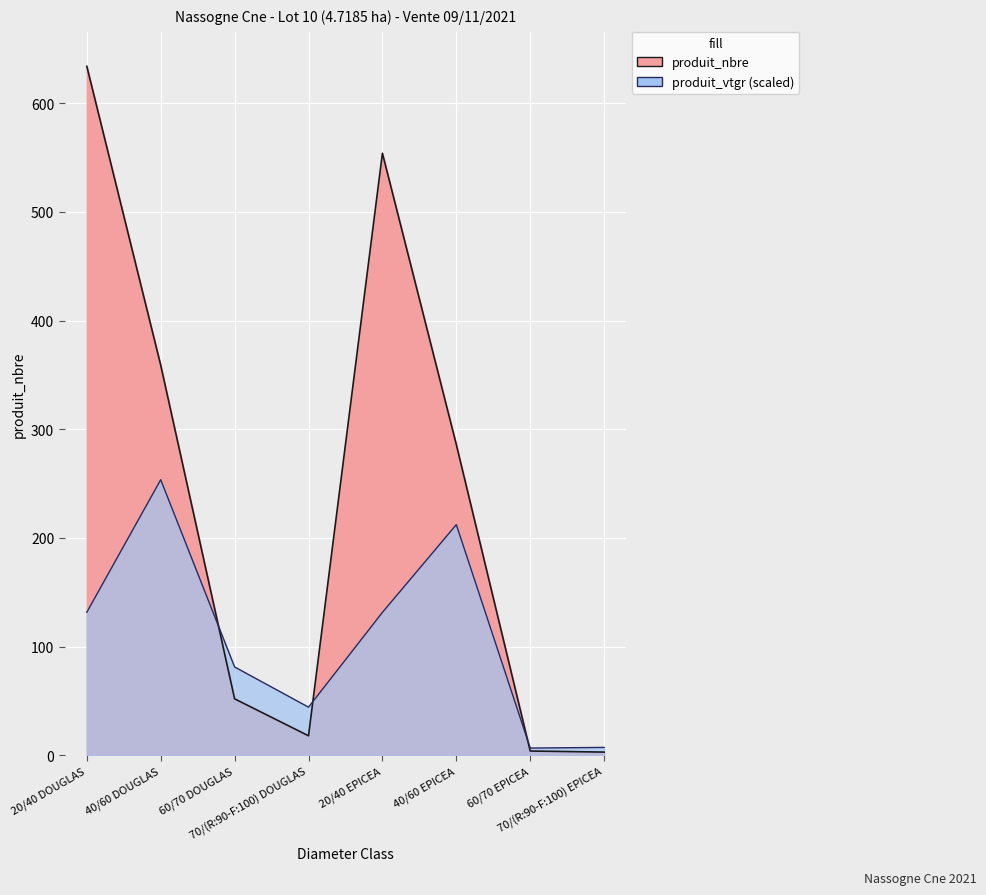

Which series has the widest spread of values?

produit_nbre